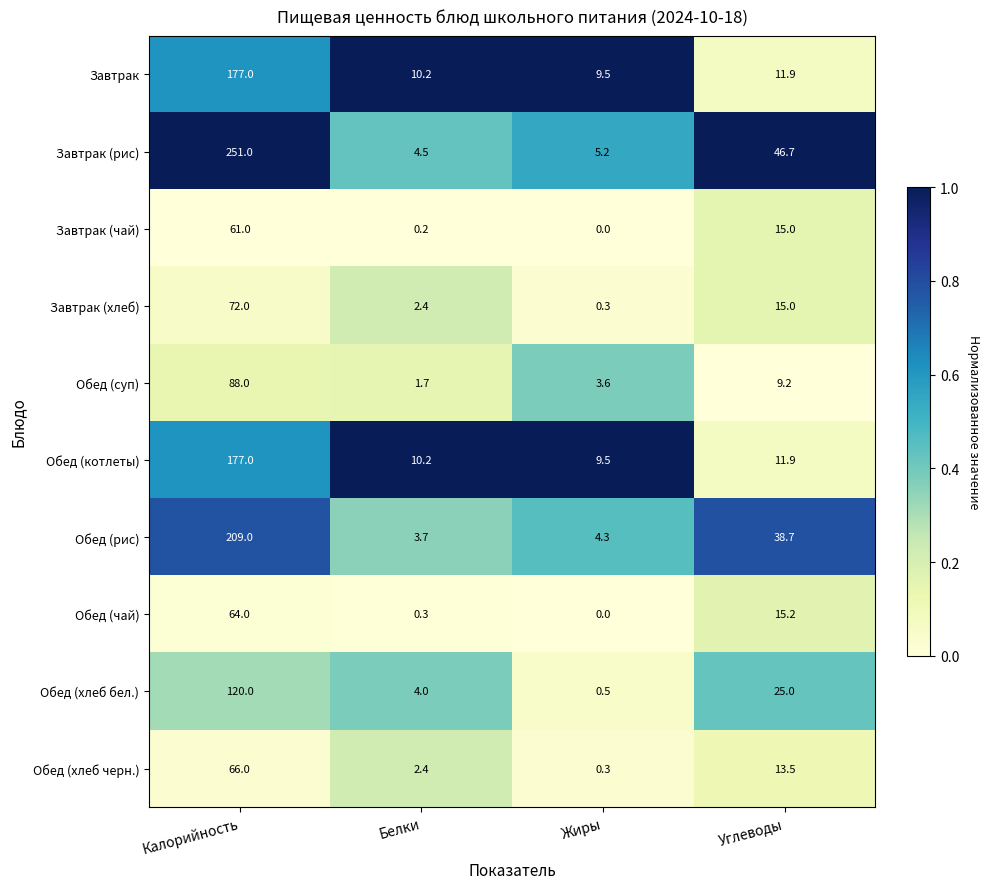

At which label does Обед (чай) reach its peak?

Калорийность